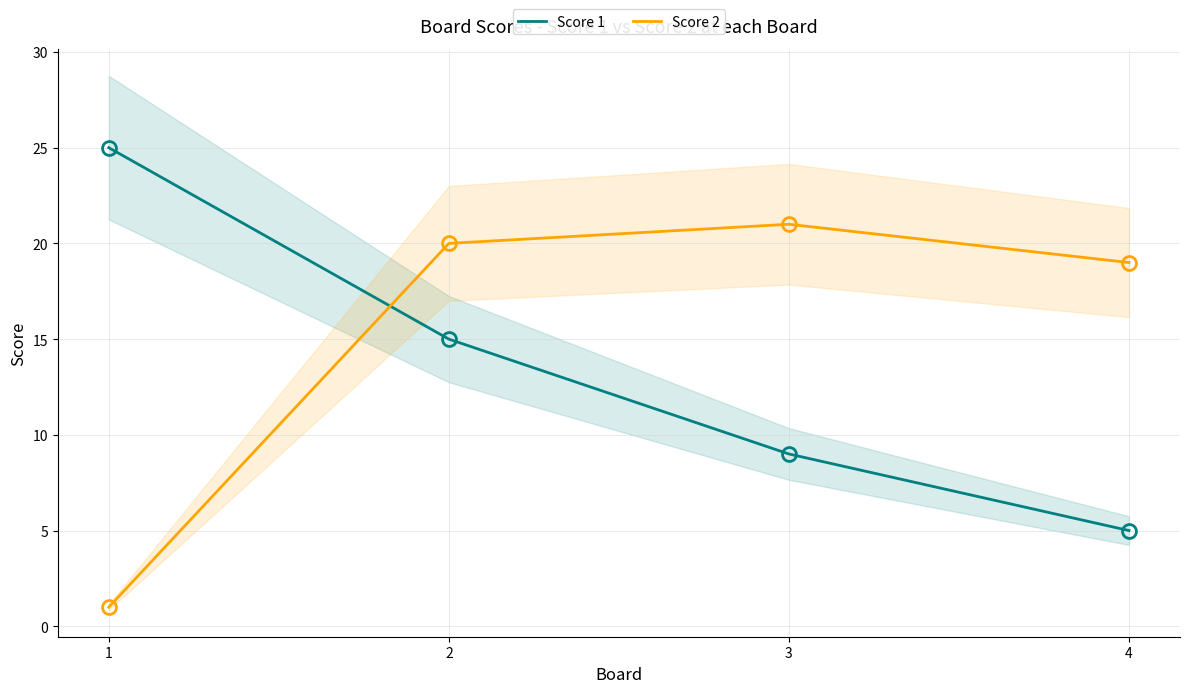

Reading left to right, what are all the values shown in this chart?

Score 1: 25	15	9	5
Score 2: 1	20	21	19